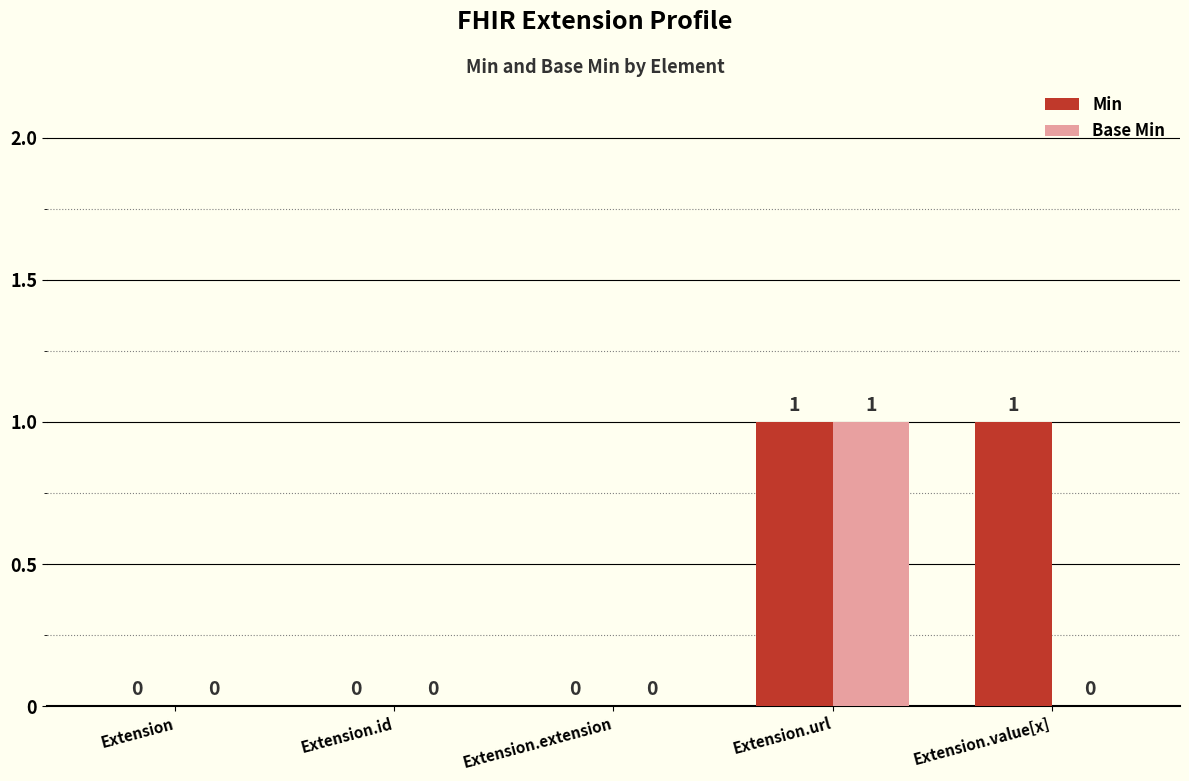

Reading right to left, extract all data points from this chart.

Min: Extension.value[x]=1	Extension.url=1	Extension.extension=0	Extension.id=0	Extension=0
Base Min: Extension.value[x]=0	Extension.url=1	Extension.extension=0	Extension.id=0	Extension=0